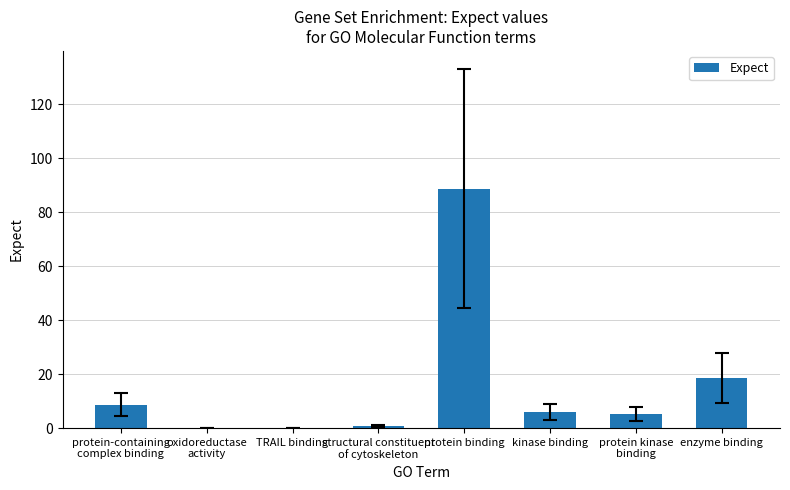

What is the change in value from structural constituent
of cytoskeleton to enzyme binding?

+17.9